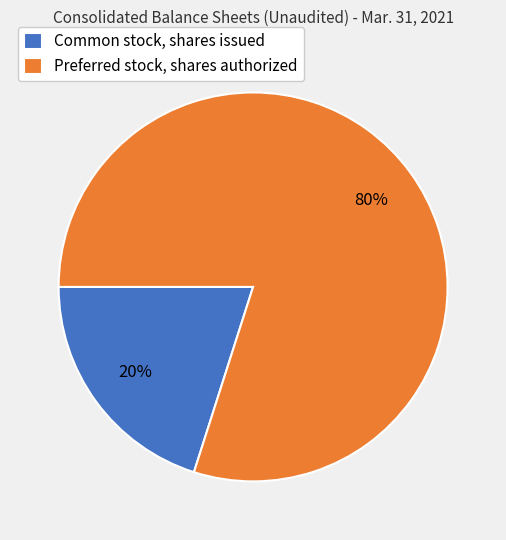

Between Common stock, shares issued and Preferred stock, shares authorized, which is larger?

Preferred stock, shares authorized